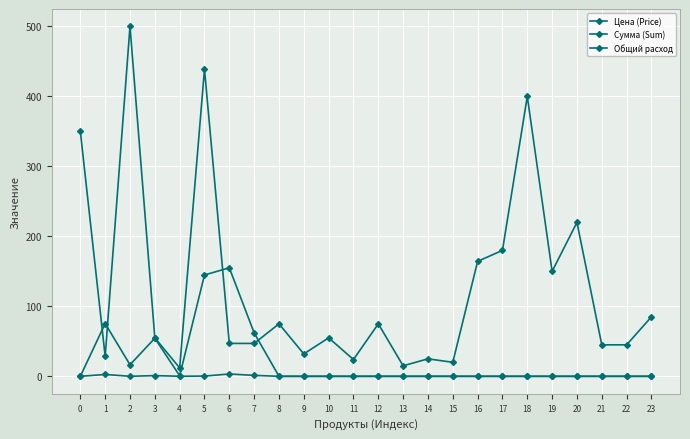

Between 6 and 10, which series saw the biggest shift?

Сумма (Sum)